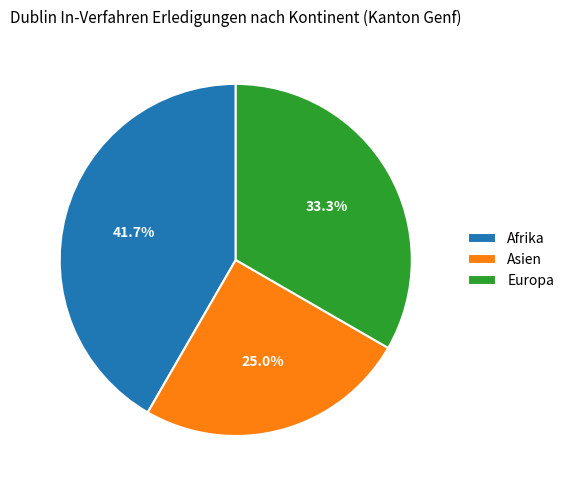

Is there any slice that represents more than half of the pie?

No